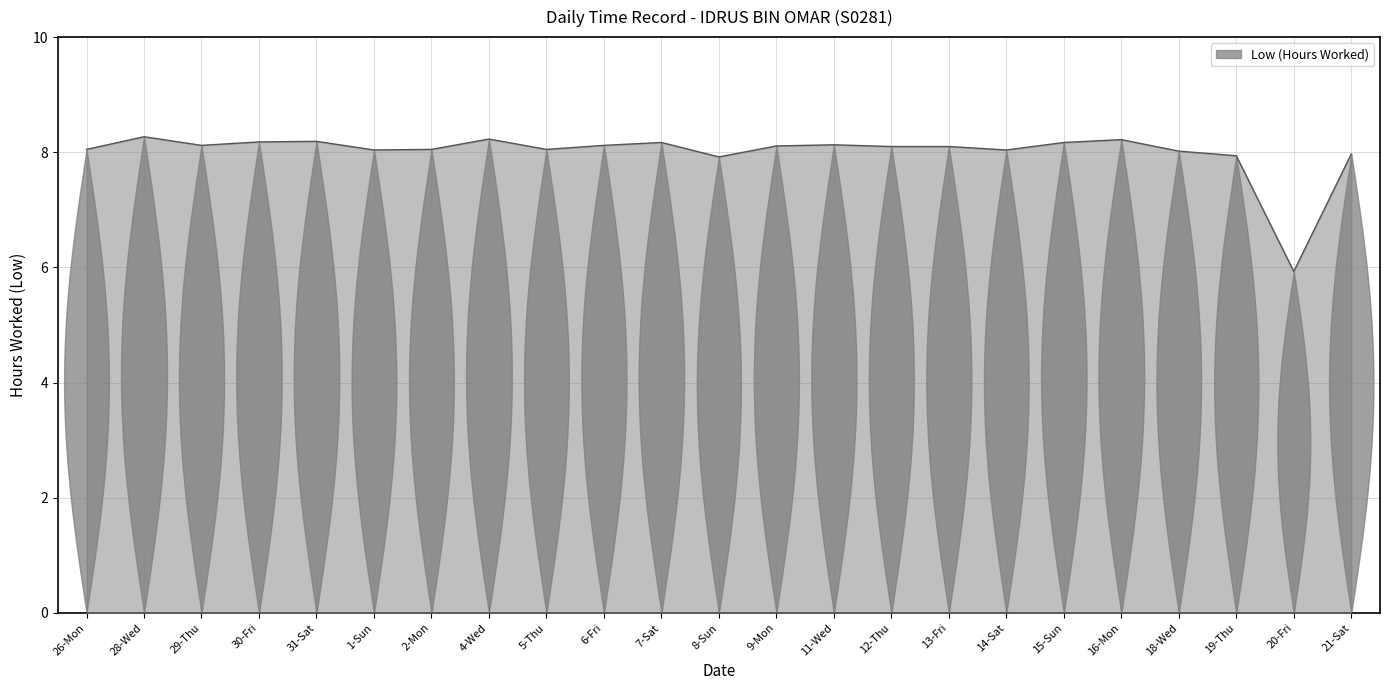

What position from the left is 28-Wed?

2